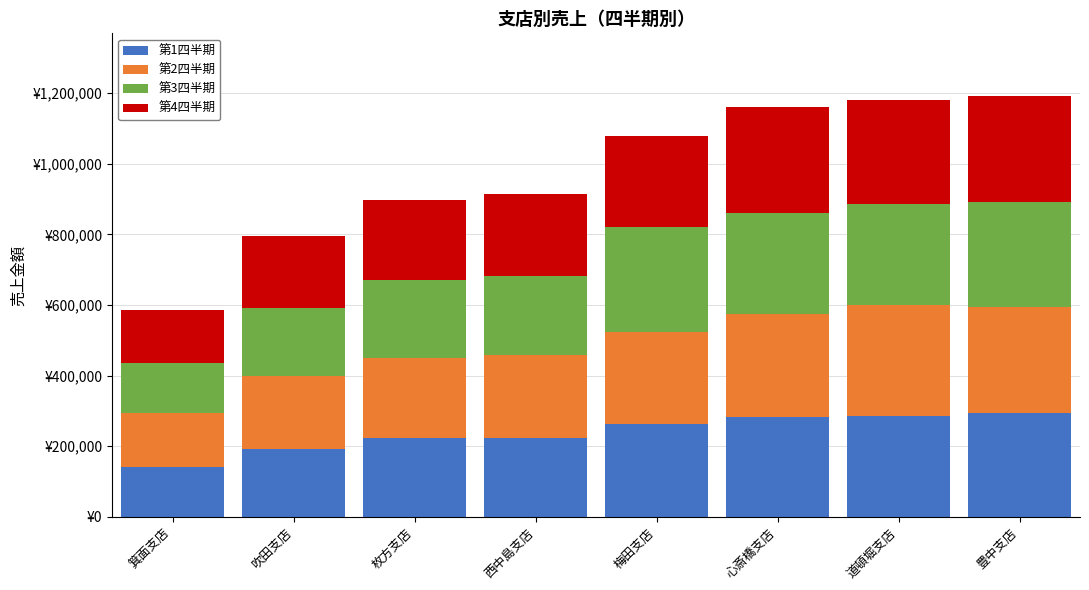

What are all the series names shown in the legend?

第1四半期, 第2四半期, 第3四半期, 第4四半期